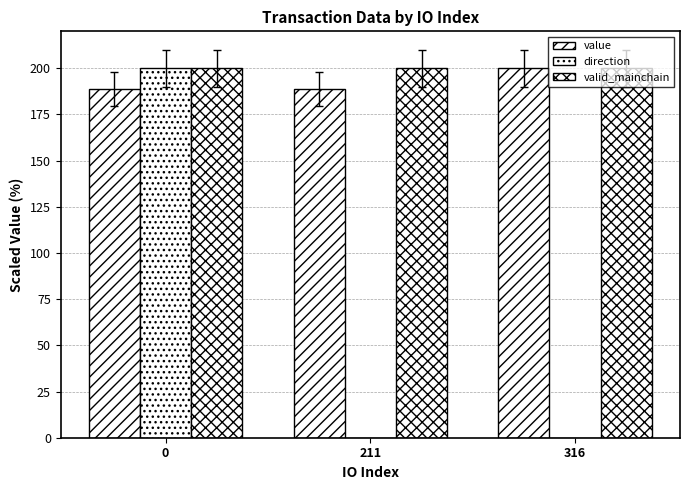

Does the chart contain any negative values?

Yes